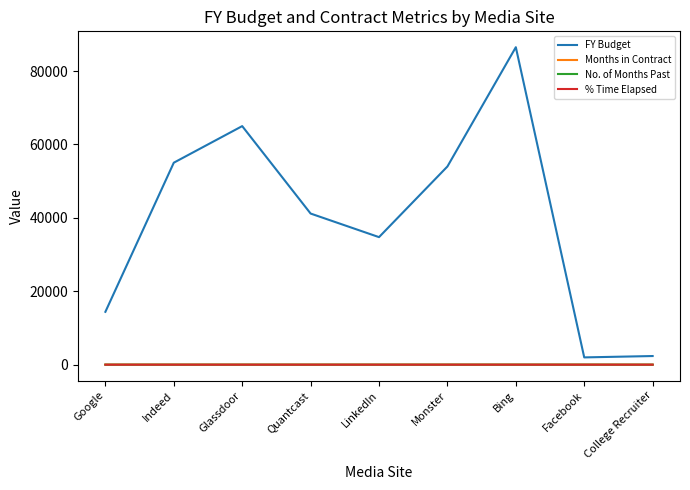

Which series has the largest total across all categories?

FY Budget